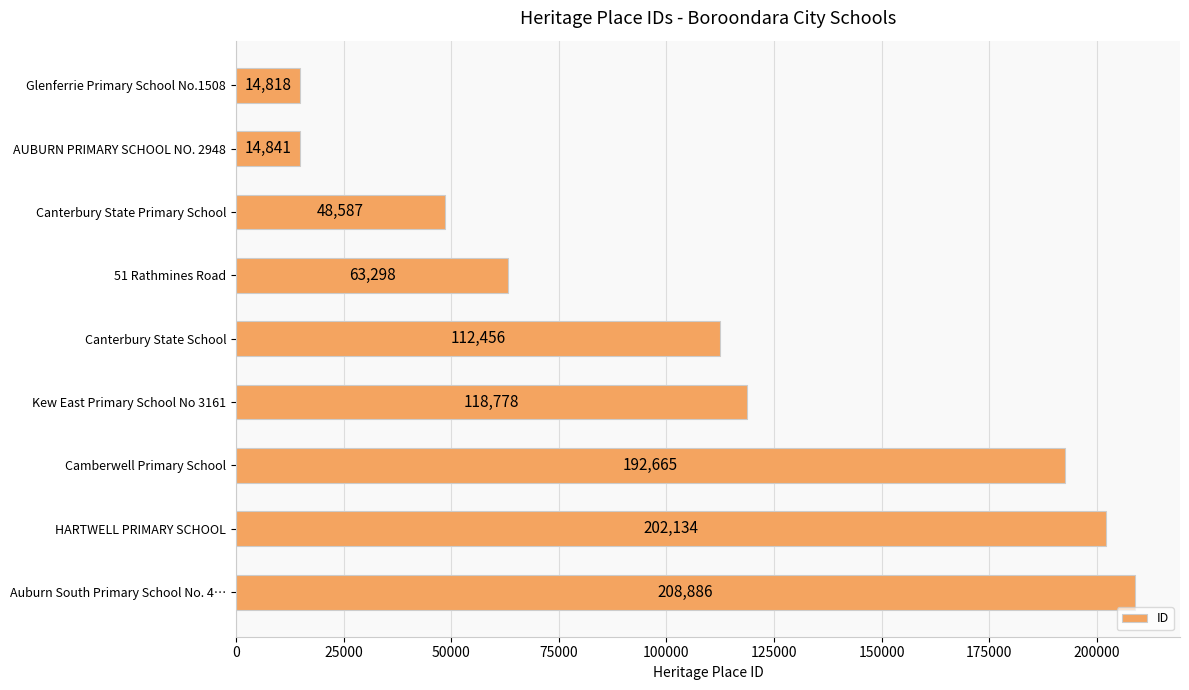

Rank the categories by value from highest to lowest.

Auburn South Primary School No. 4…, HARTWELL PRIMARY SCHOOL, Camberwell Primary School, Kew East Primary School No 3161, Canterbury State School, 51 Rathmines Road, Canterbury State Primary School, AUBURN PRIMARY SCHOOL NO. 2948, Glenferrie Primary School No.1508